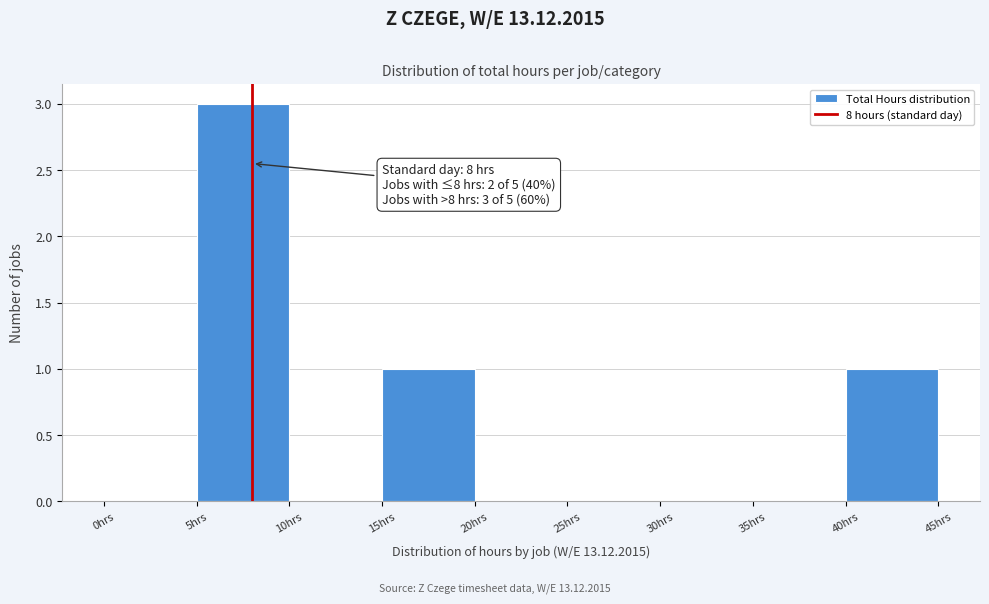

Which range on the x-axis has the tallest bar?

5 to 10